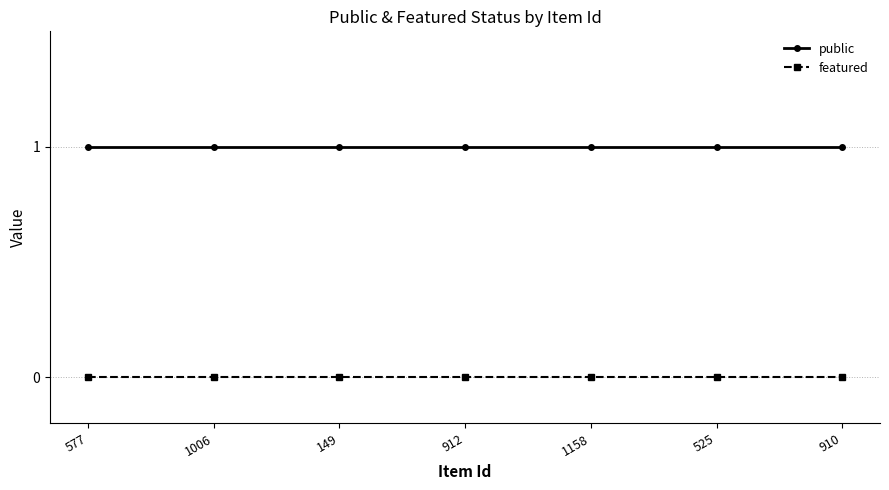

Which series has the largest total across all categories?

public